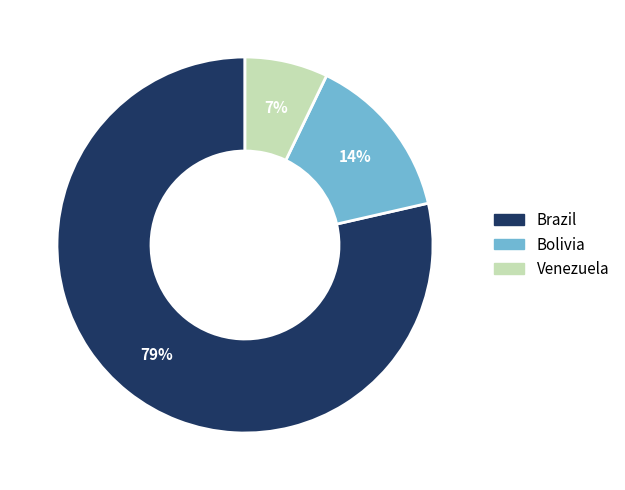

Which slice is the smallest?

Venezuela